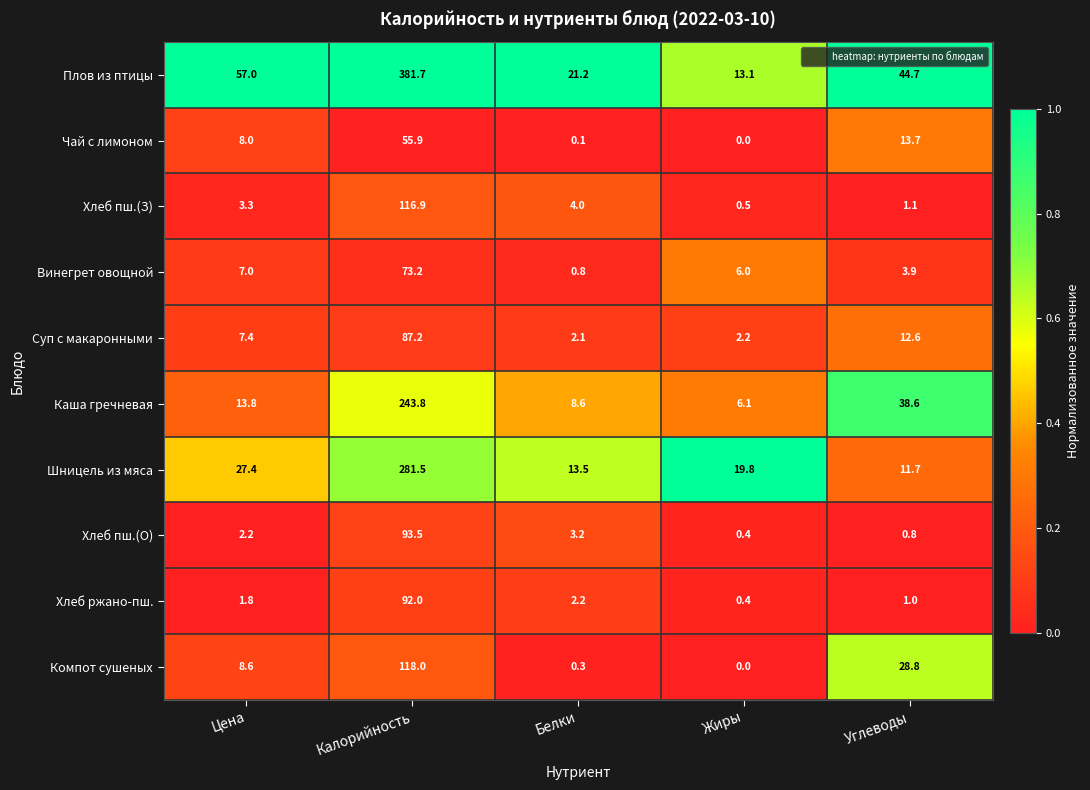

How many distinct data groups are displayed?

10